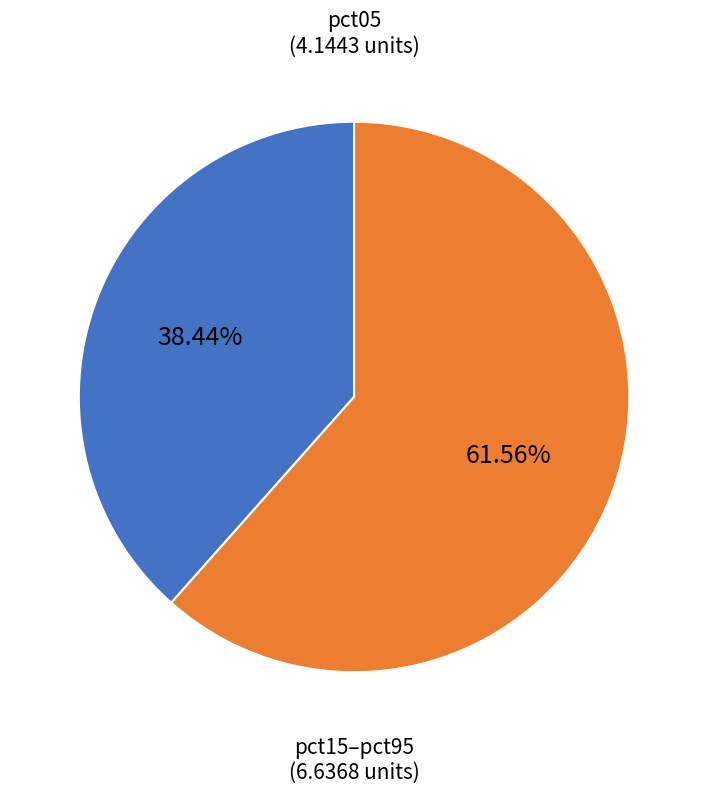

What is the largest slice in the pie chart?

pct15–pct95